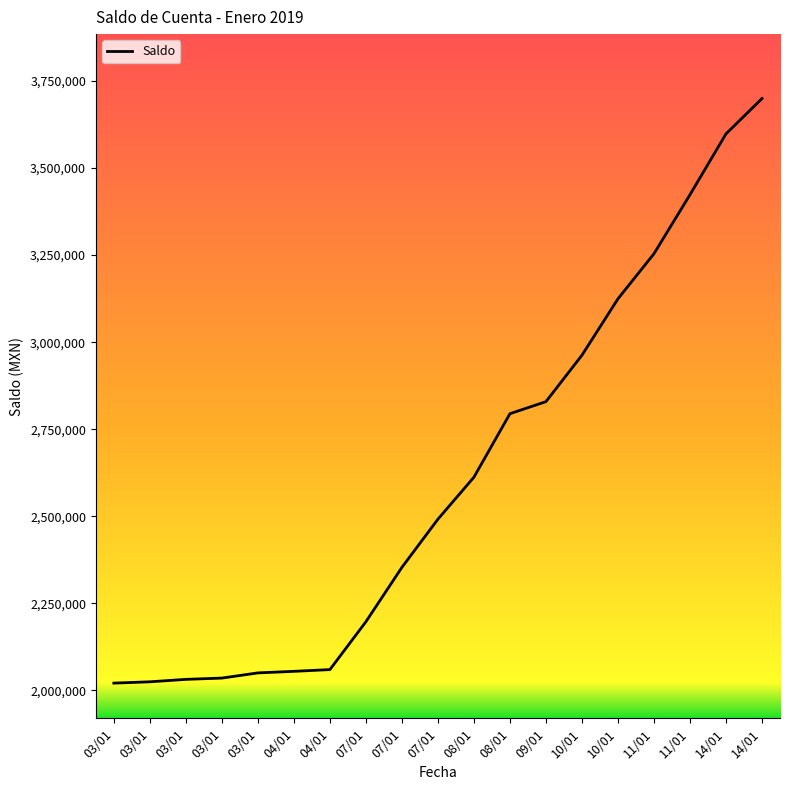

What is the label of the 1st point from the right?

14/01